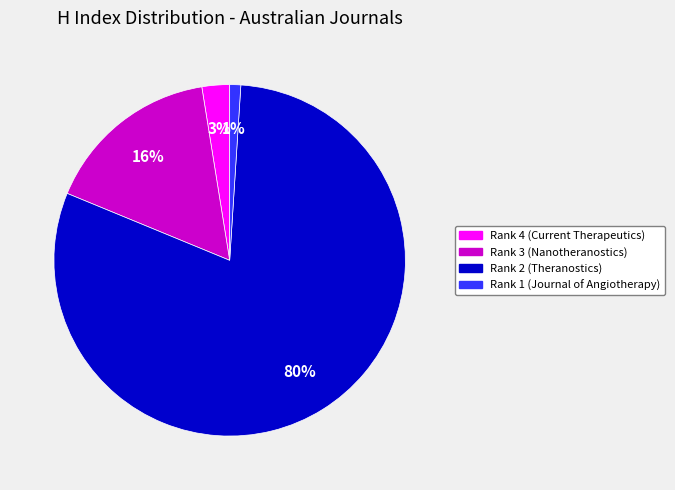

What percentage is the Rank 2 (Theranostics) slice, to the nearest percent?

80%